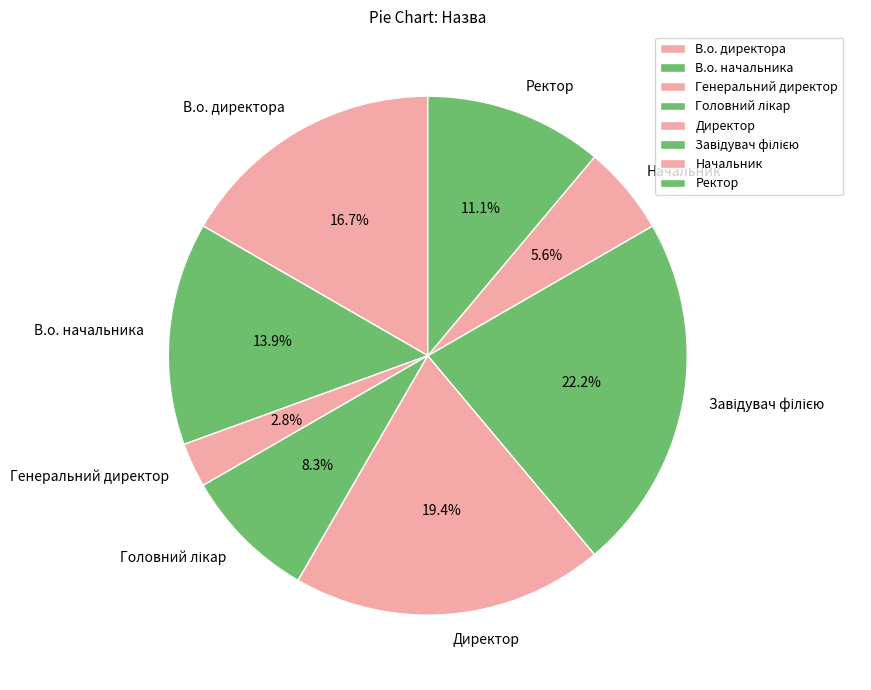

What is the smallest slice in the pie chart?

Генеральний директор